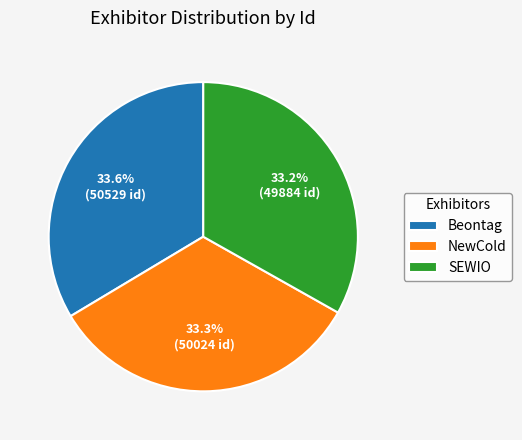

To the nearest percent, what portion does SEWIO represent?

33%